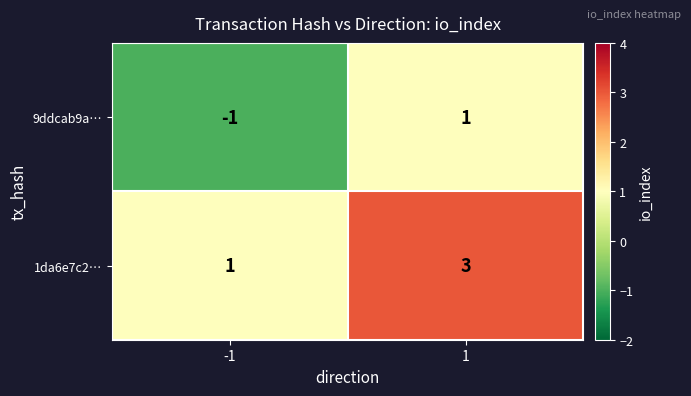

Which series has the largest total across all categories?

1da6e7c2…